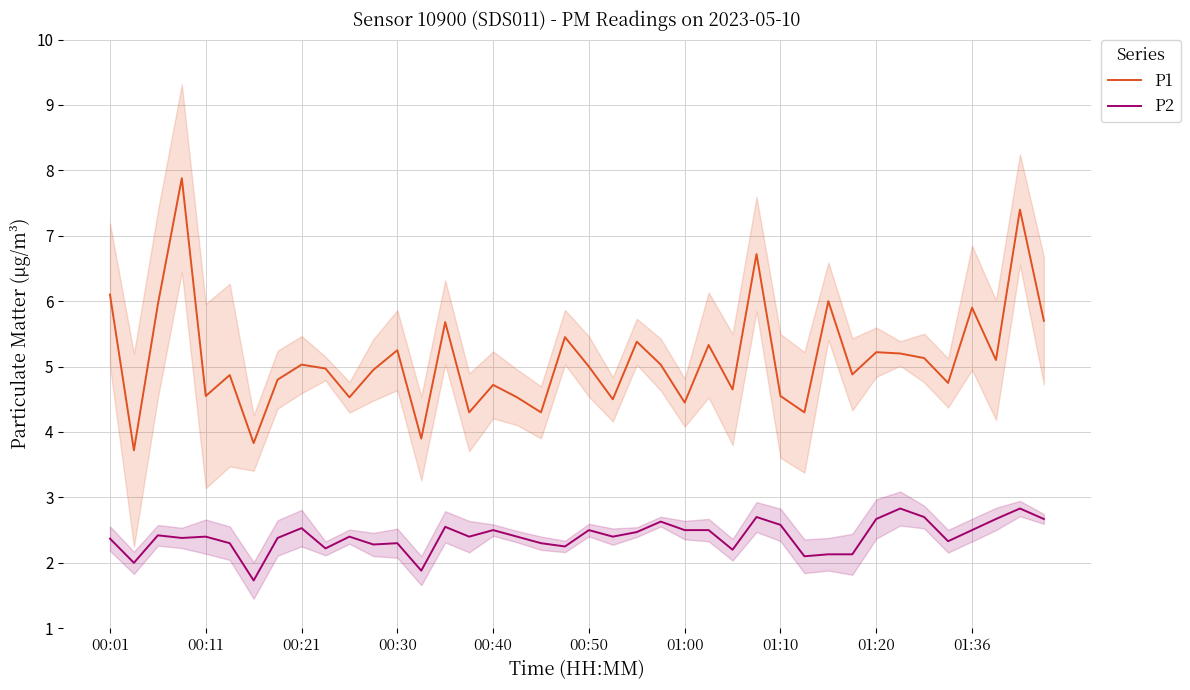

List the series in order of their peak value, highest first.

P1, P2